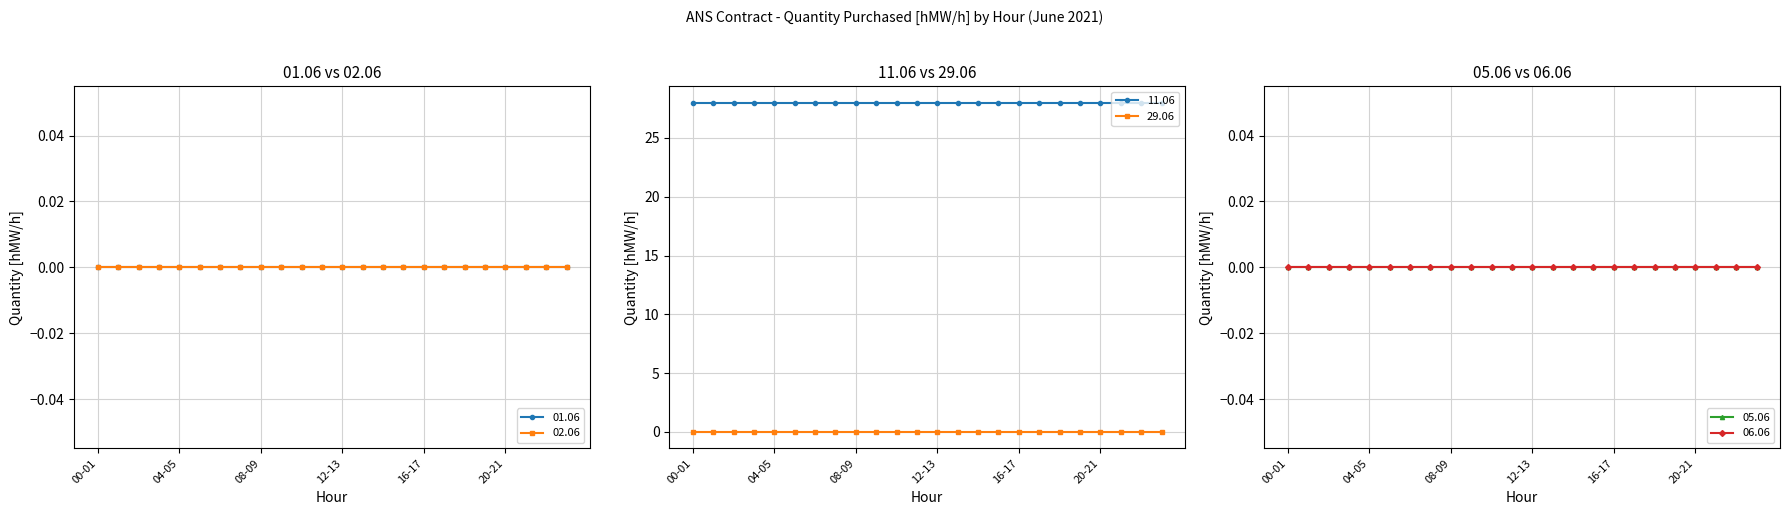

The value of 02.06 at 02-03 is 0. True or false?

True